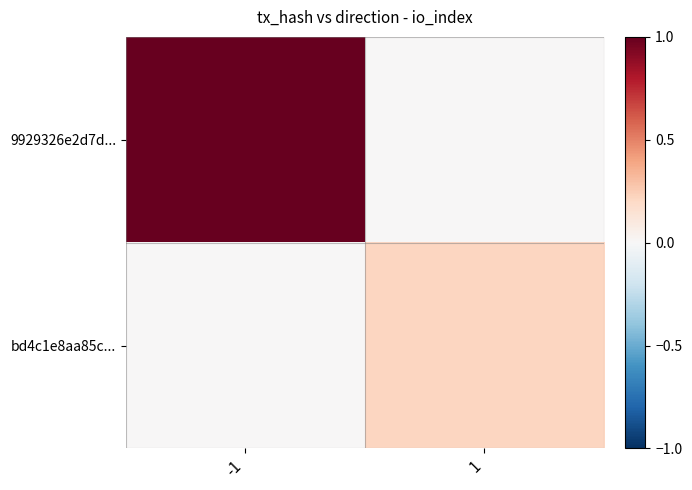

At which category does the chart reach its peak across all series?

-1